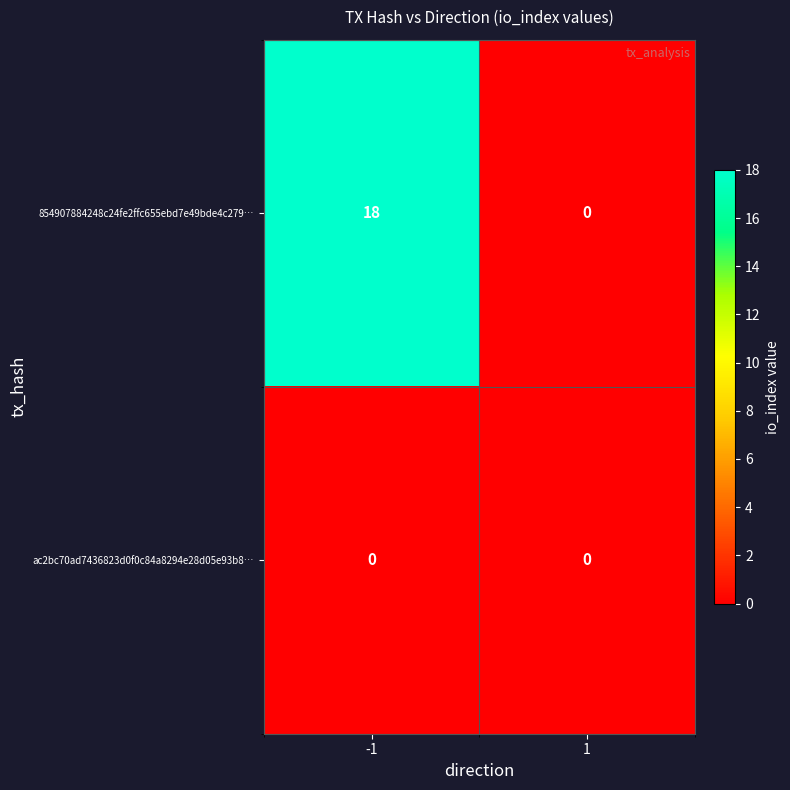

Reading right to left, list all the values displayed in this chart.

854907884248c24fe2ffc655ebd7e49bde4c279…: 1=0	-1=18
ac2bc70ad7436823d0f0c84a8294e28d05e93b8…: 1=0	-1=0